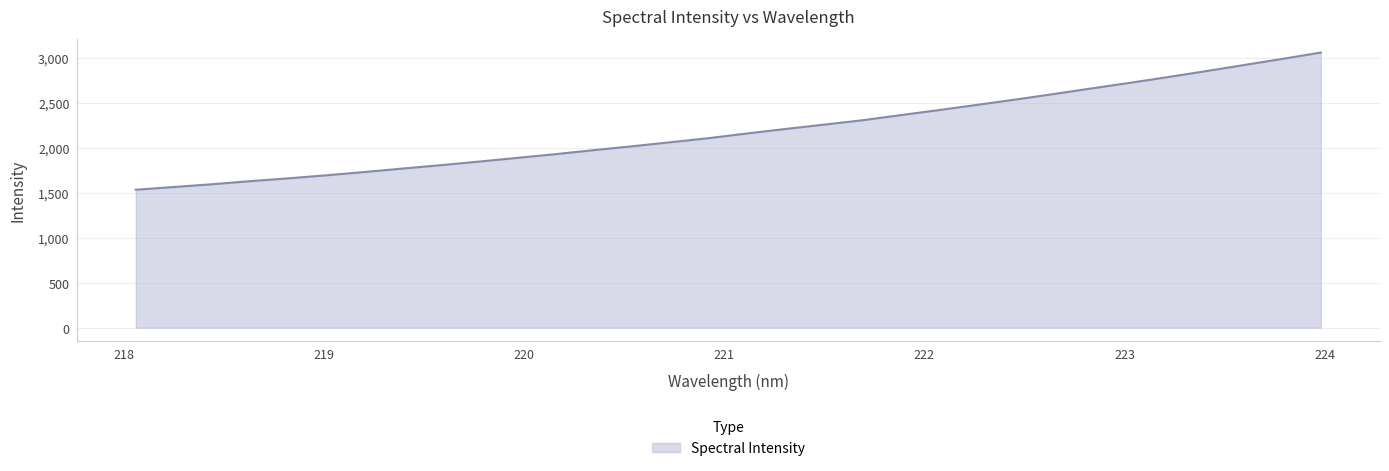

What is the greatest value displayed?

3056.4